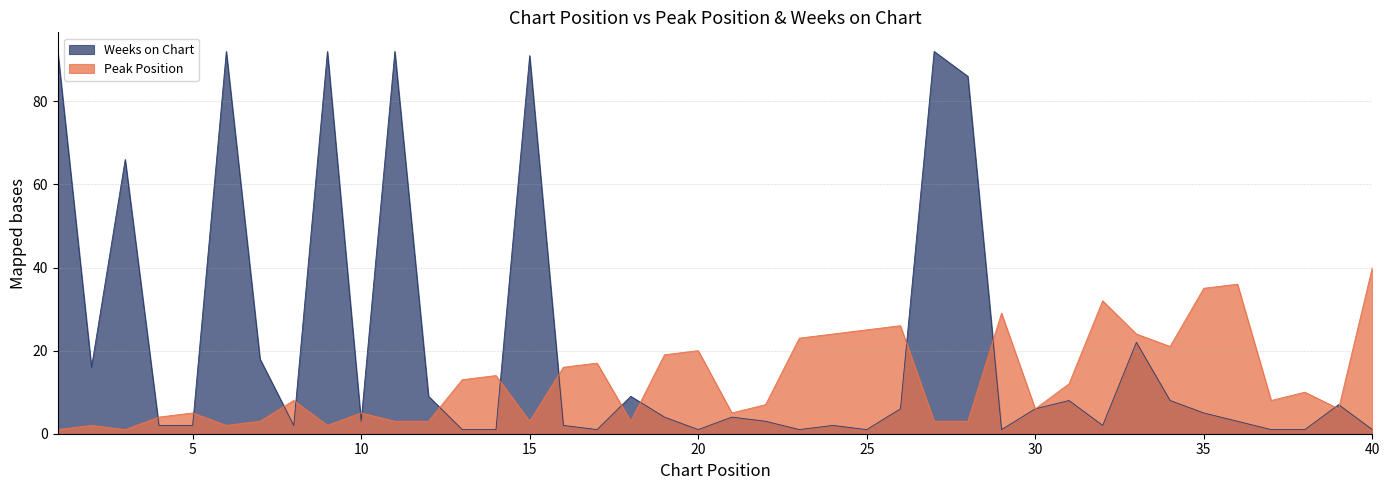

List the series in order of their overall mean, lowest first.

Peak Position, Weeks on Chart